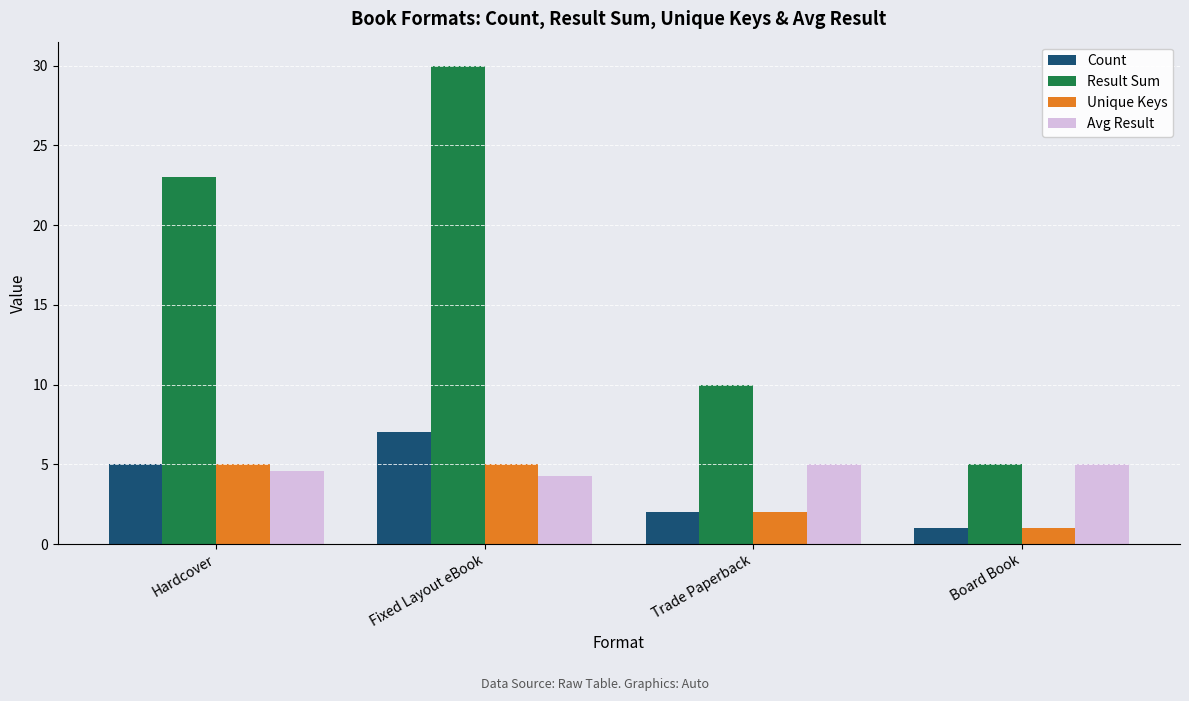

Is the value of Avg Result at Fixed Layout eBook greater than the value of Result Sum at Board Book?

No